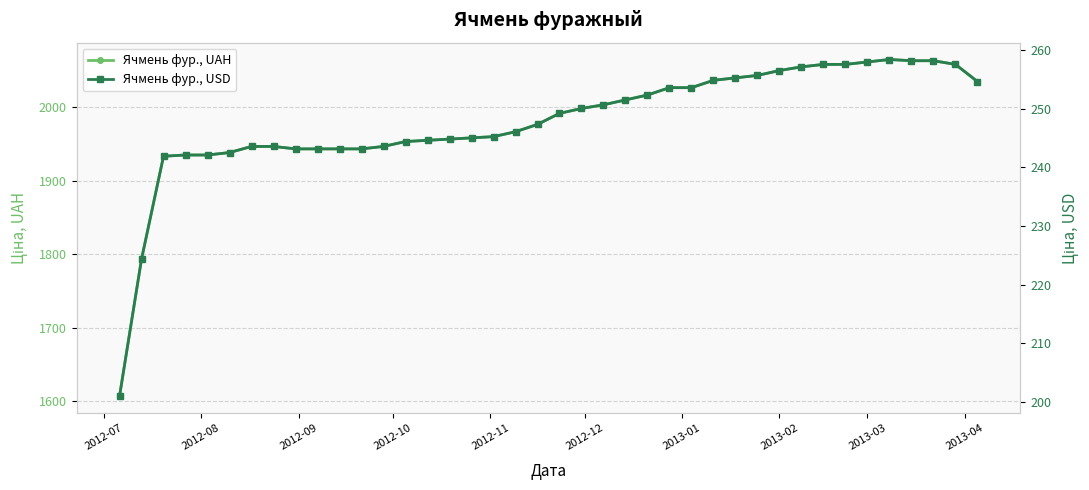

Which label corresponds to the smallest value in the chart?

2012-07